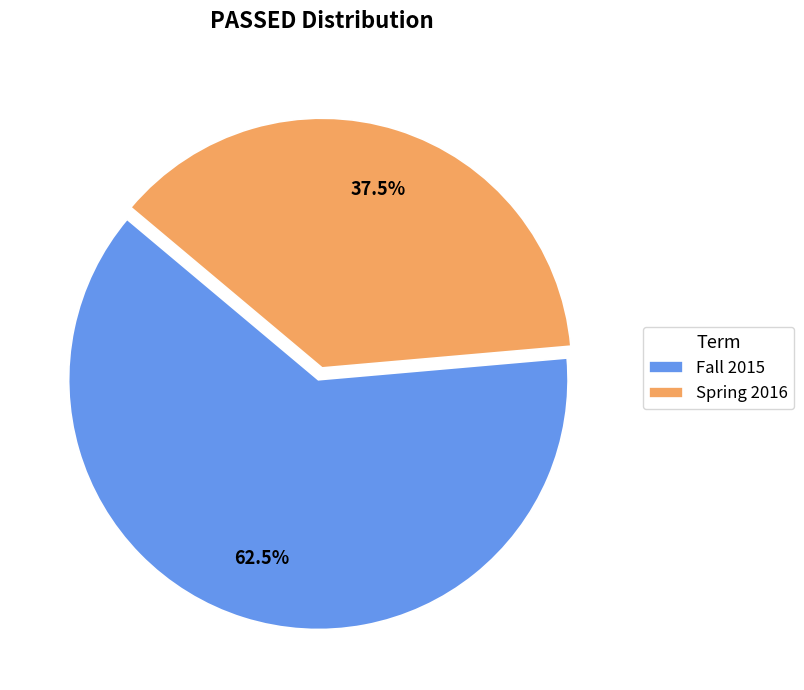

Approximately how many times larger is the value at Fall 2015 compared to Spring 2016?

1.7